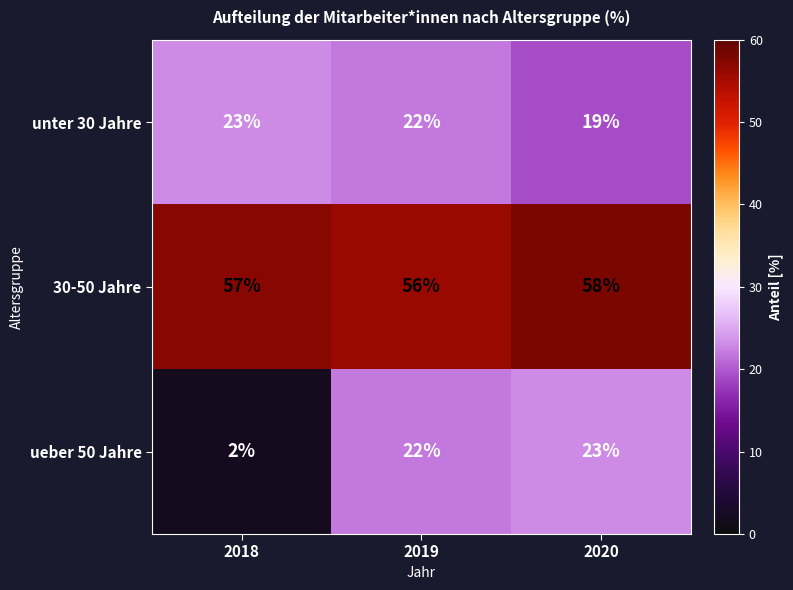

What is the difference between the highest and lowest values at 2019?

34